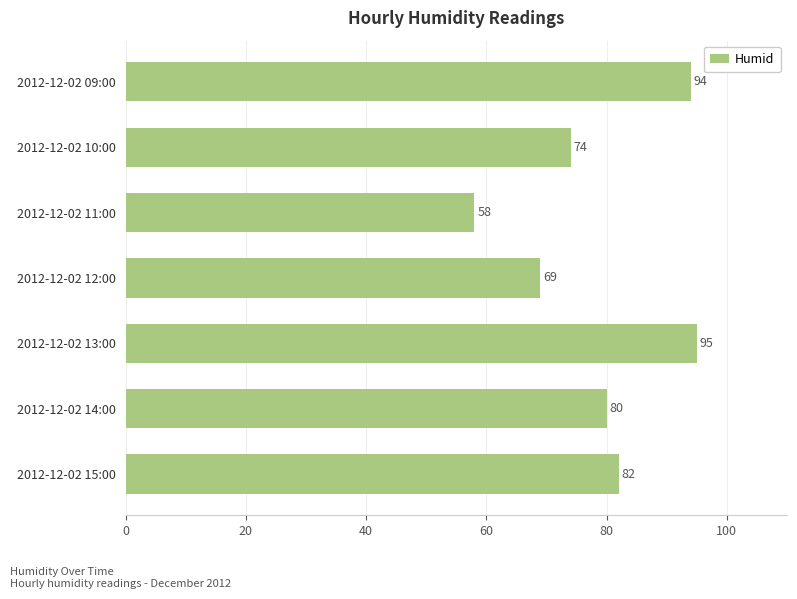

The value at 2012-12-02 11:00 is 58. True or false?

True